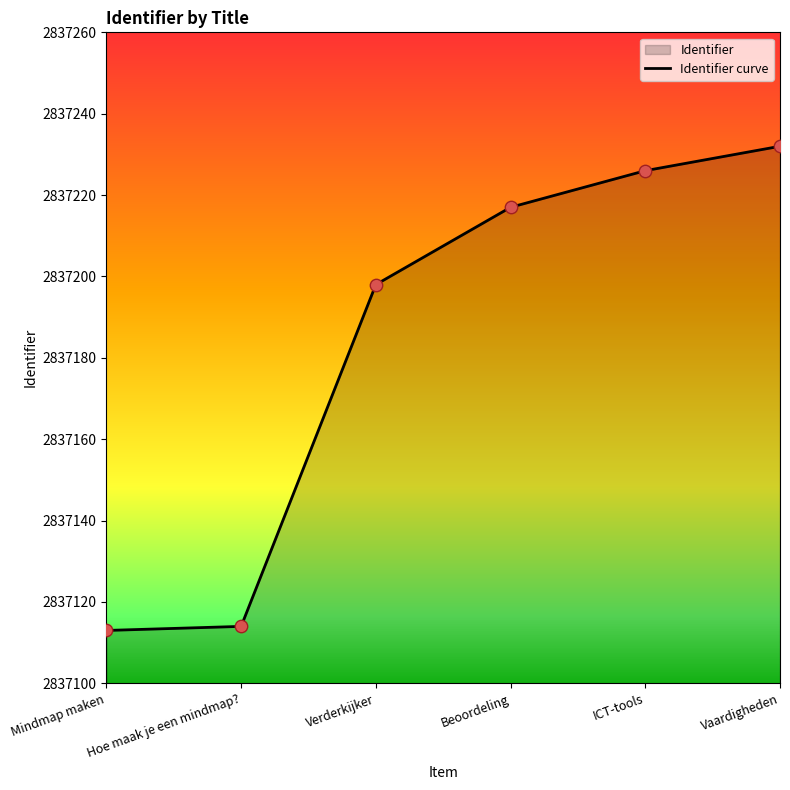

What is the ratio of the value at Verderkijker to the value at ICT-tools?

1.0